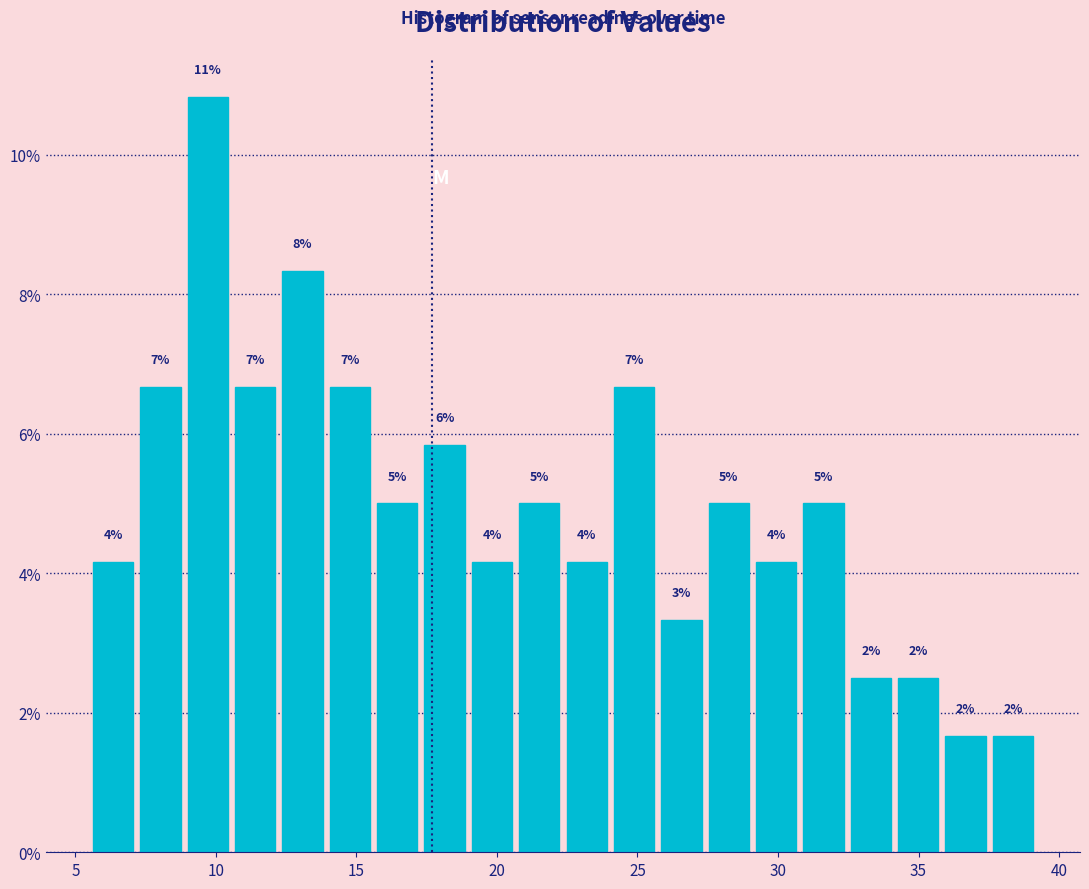

Around what value on the x-axis is the tallest bar? Give the approximate position of its centre, as read against the axis.

9.5